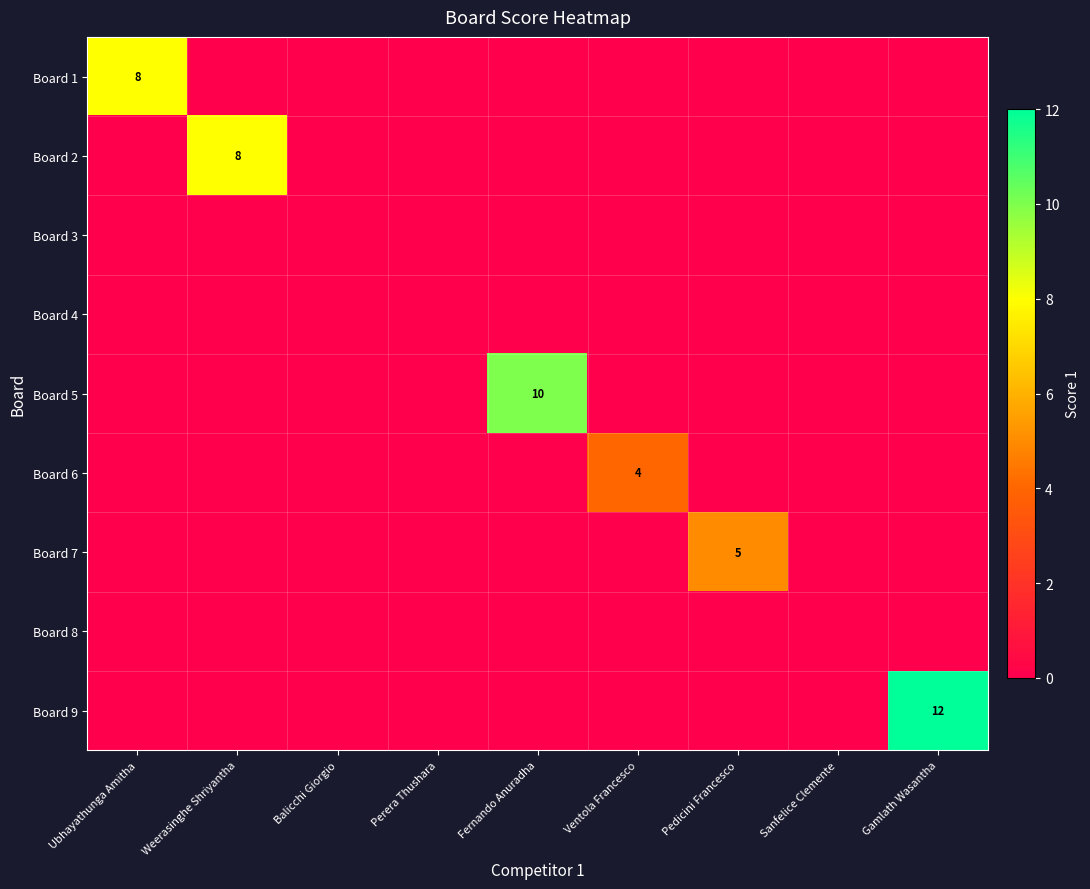

True or false: Board 6 has a value of 1 at Ventola Francesco.

False